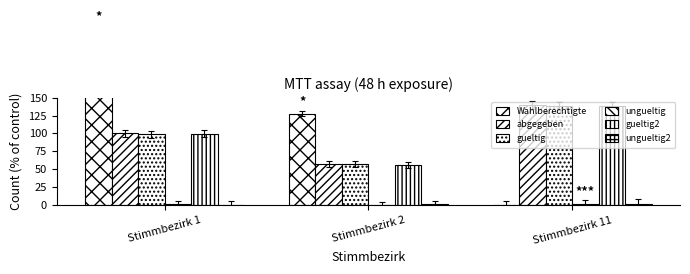

Reading left to right, what are all the values shown in this chart?

Wahlberechtigte: Stimmbezirk 1=246.2	Stimmbezirk 2=127.8	Stimmbezirk 11=0.0
abgegeben: Stimmbezirk 1=100.0	Stimmbezirk 2=57.2	Stimmbezirk 11=139.8
gueltig: Stimmbezirk 1=99.0	Stimmbezirk 2=56.9	Stimmbezirk 11=138.5
ungueltig: Stimmbezirk 1=1.0	Stimmbezirk 2=0.3	Stimmbezirk 11=1.3
gueltig2: Stimmbezirk 1=99.3	Stimmbezirk 2=55.9	Stimmbezirk 11=137.8
ungueltig2: Stimmbezirk 1=0.7	Stimmbezirk 2=1.3	Stimmbezirk 11=2.0